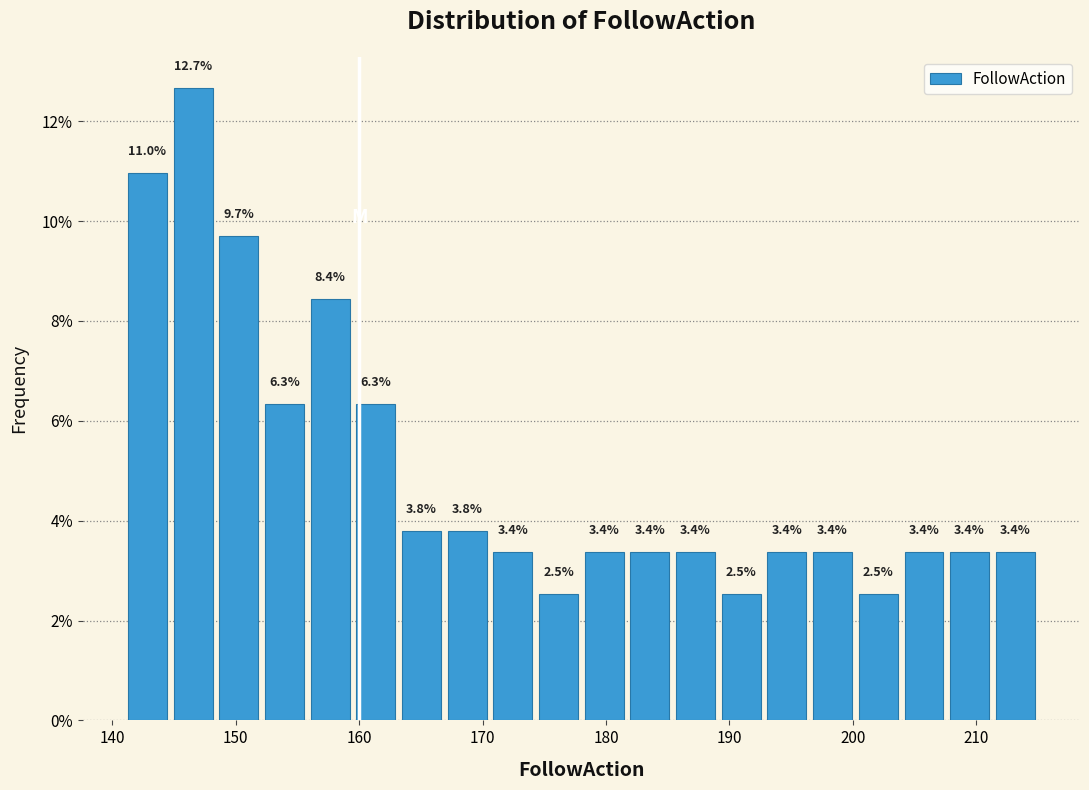

Around what value on the x-axis is the tallest bar? Give the approximate position of its centre, as read against the axis.

147